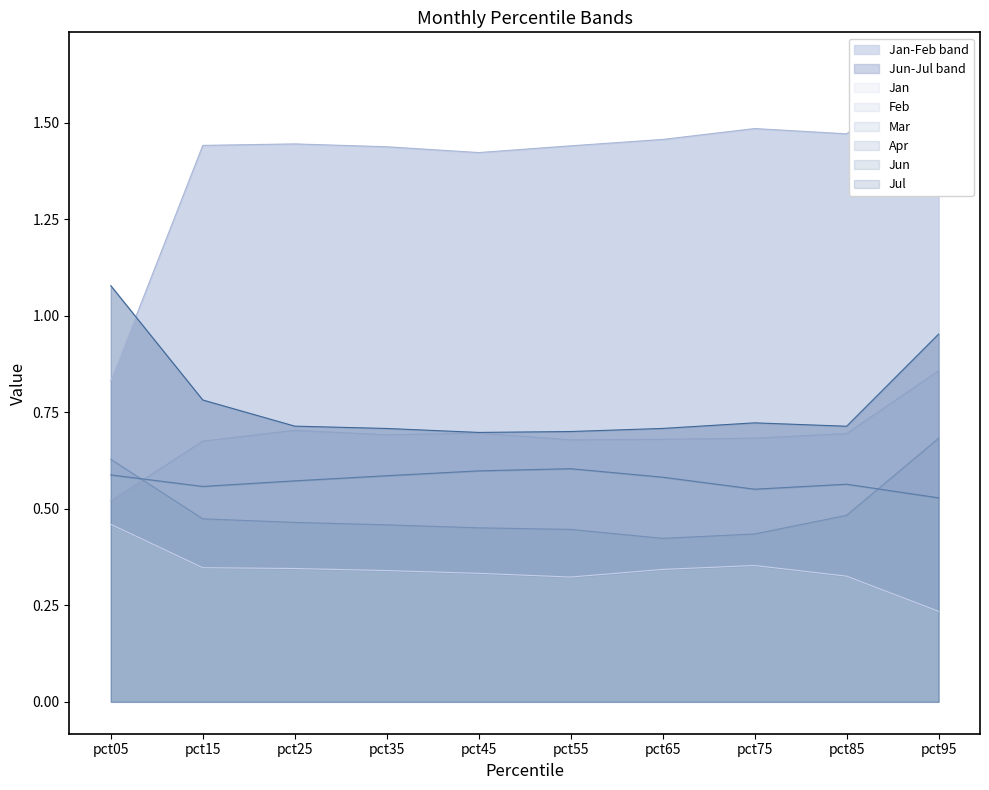

Which category has the highest value across all series?

pct95